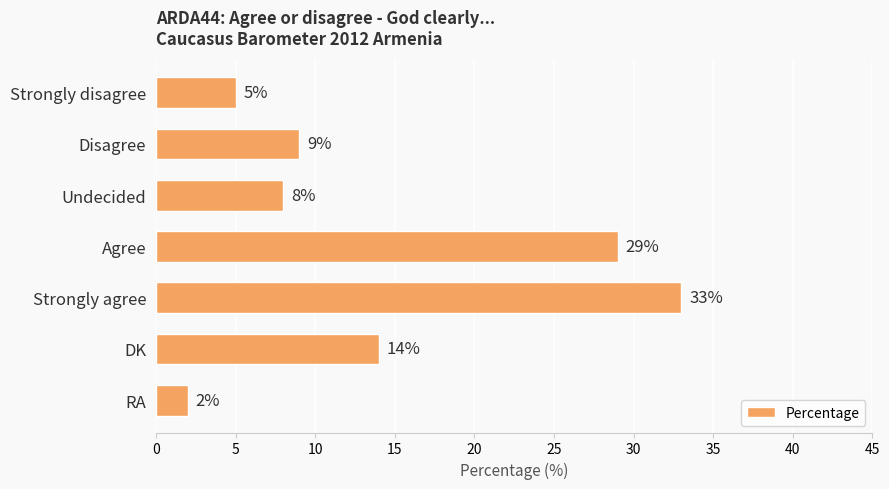

Reading top to bottom, transcribe all the data shown in this chart.

Strongly disagree=5	Disagree=9	Undecided=8	Agree=29	Strongly agree=33	DK=14	RA=2